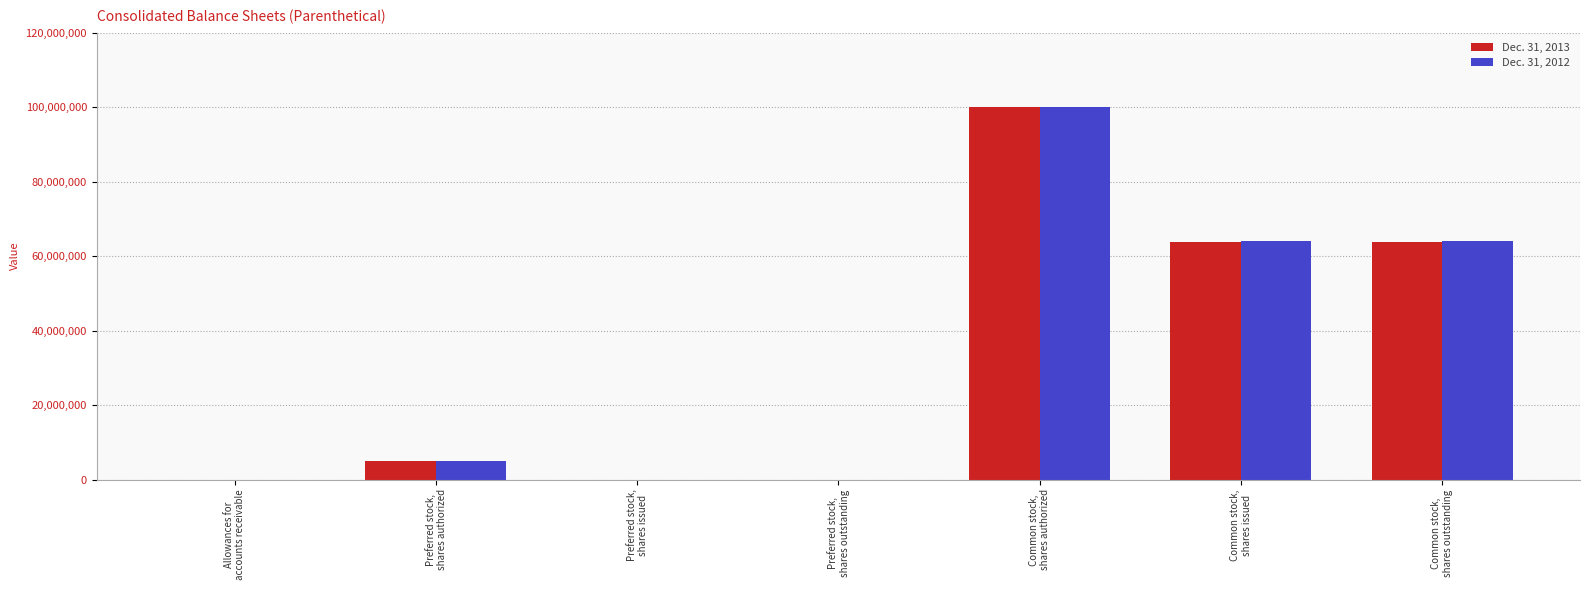

How many series are shown in this chart?

2